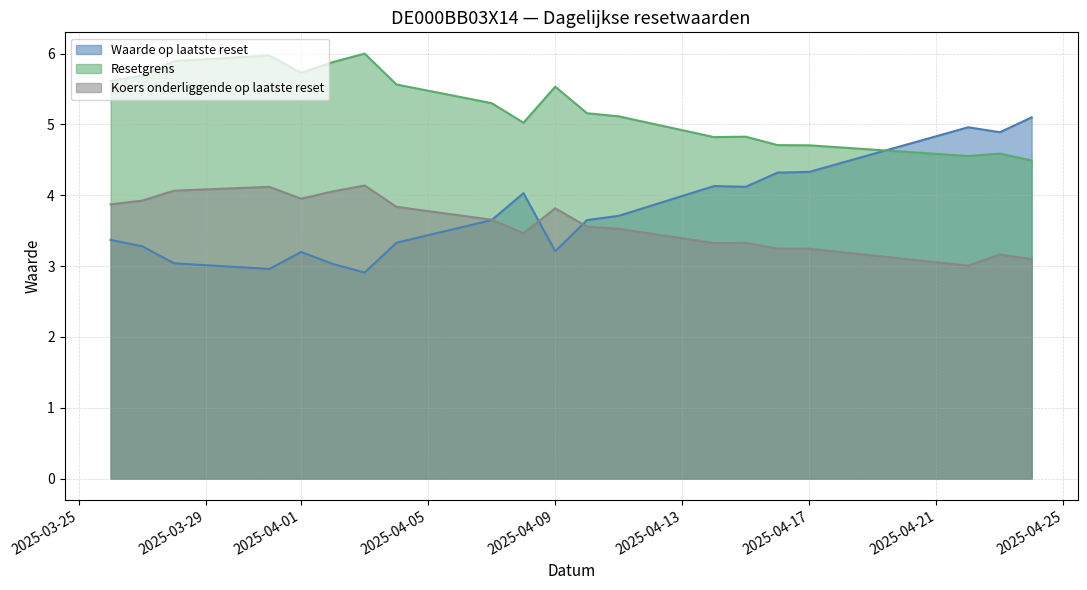

Rank the series at 2025-04-01 from lowest to highest value.

Waarde op laatste reset, Koers onderliggende op laatste reset, Resetgrens